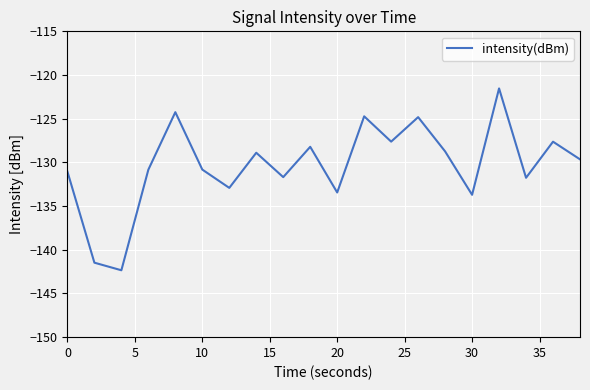

What is the smallest value displayed?

-142.3